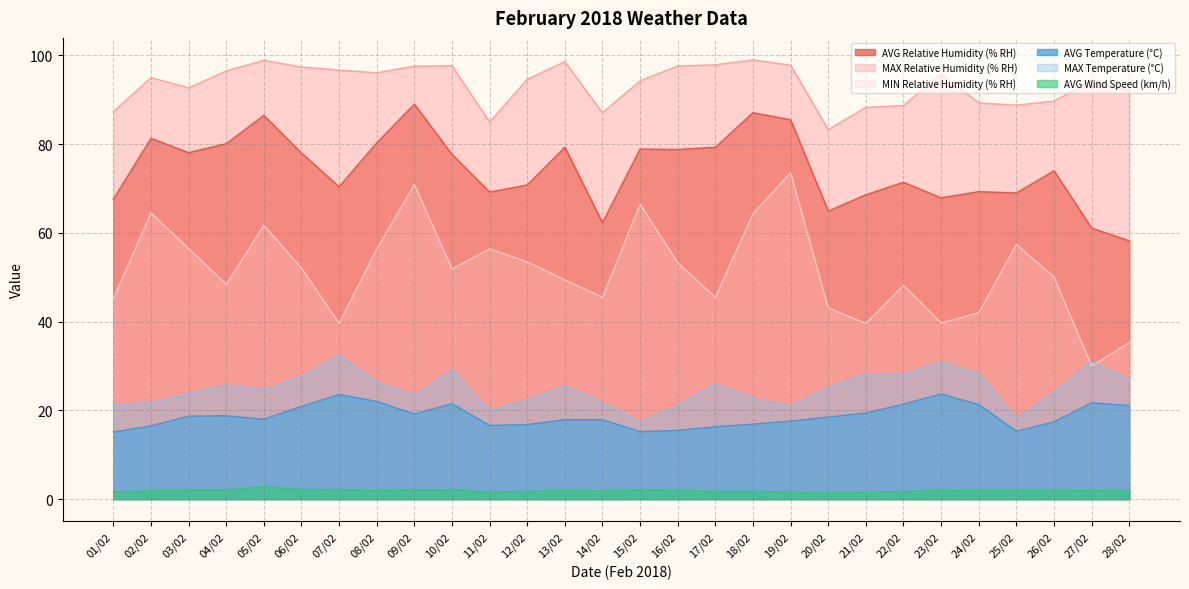

The value of AVG Relative Humidity (% RH) at 20/02 is 93.9. True or false?

False